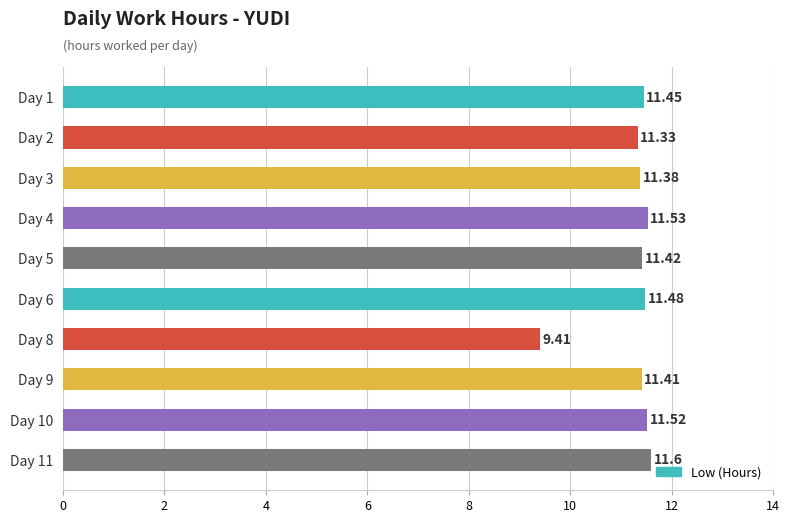

At which category does the chart reach its peak across all series?

Day 11